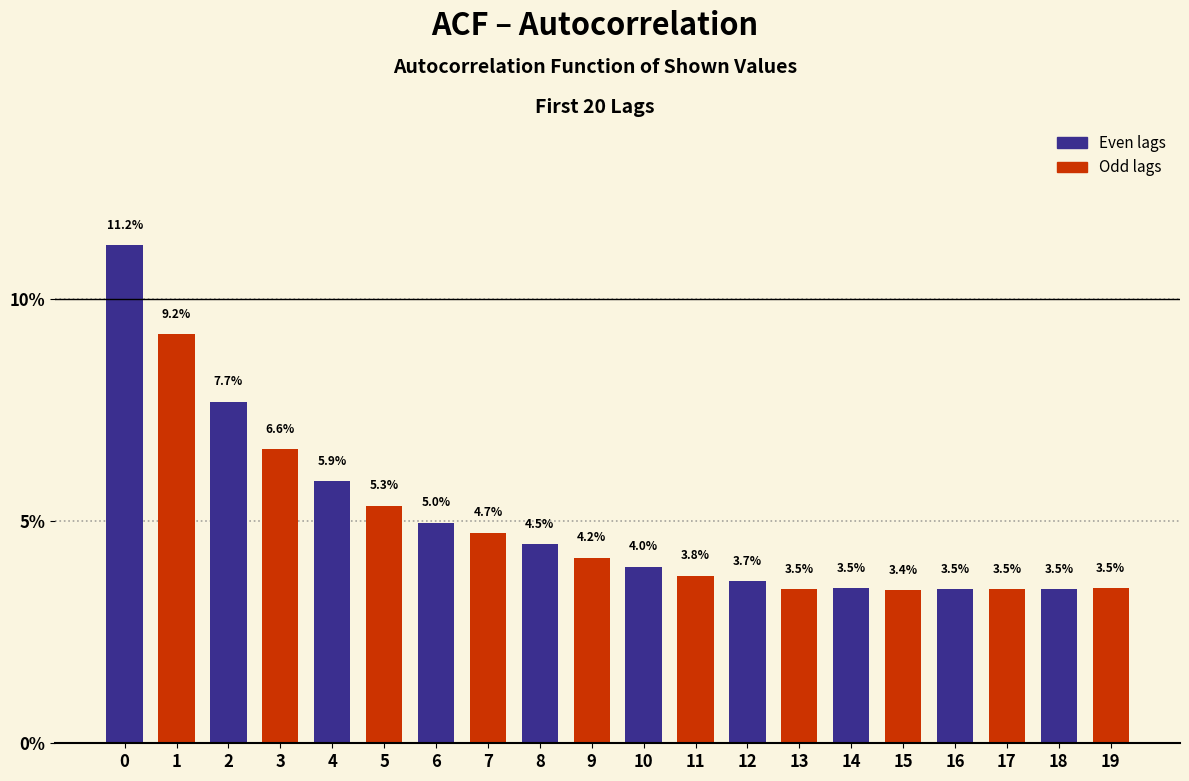

Reading right to left, transcribe all the data shown in this chart.

3.5	3.5	3.5	3.5	3.4	3.5	3.5	3.7	3.8	4.0	4.2	4.5	4.7	5.0	5.3	5.9	6.6	7.7	9.2	11.2